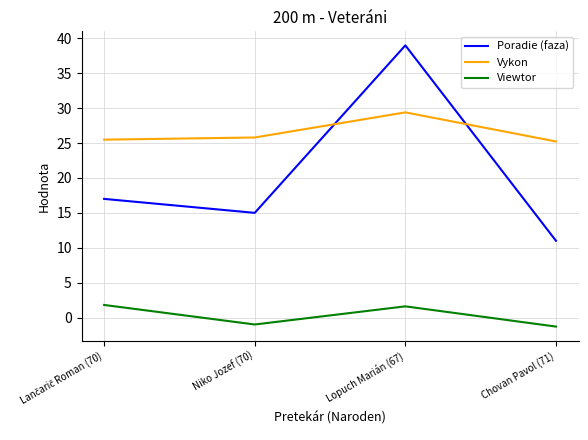

Reading left to right, extract all data points from this chart.

Poradie (faza): 17.0	15.0	39.0	11.0
Vykon: 25.5	25.8	29.4	25.2
Viewtor: 1.8	-1.0	1.6	-1.3